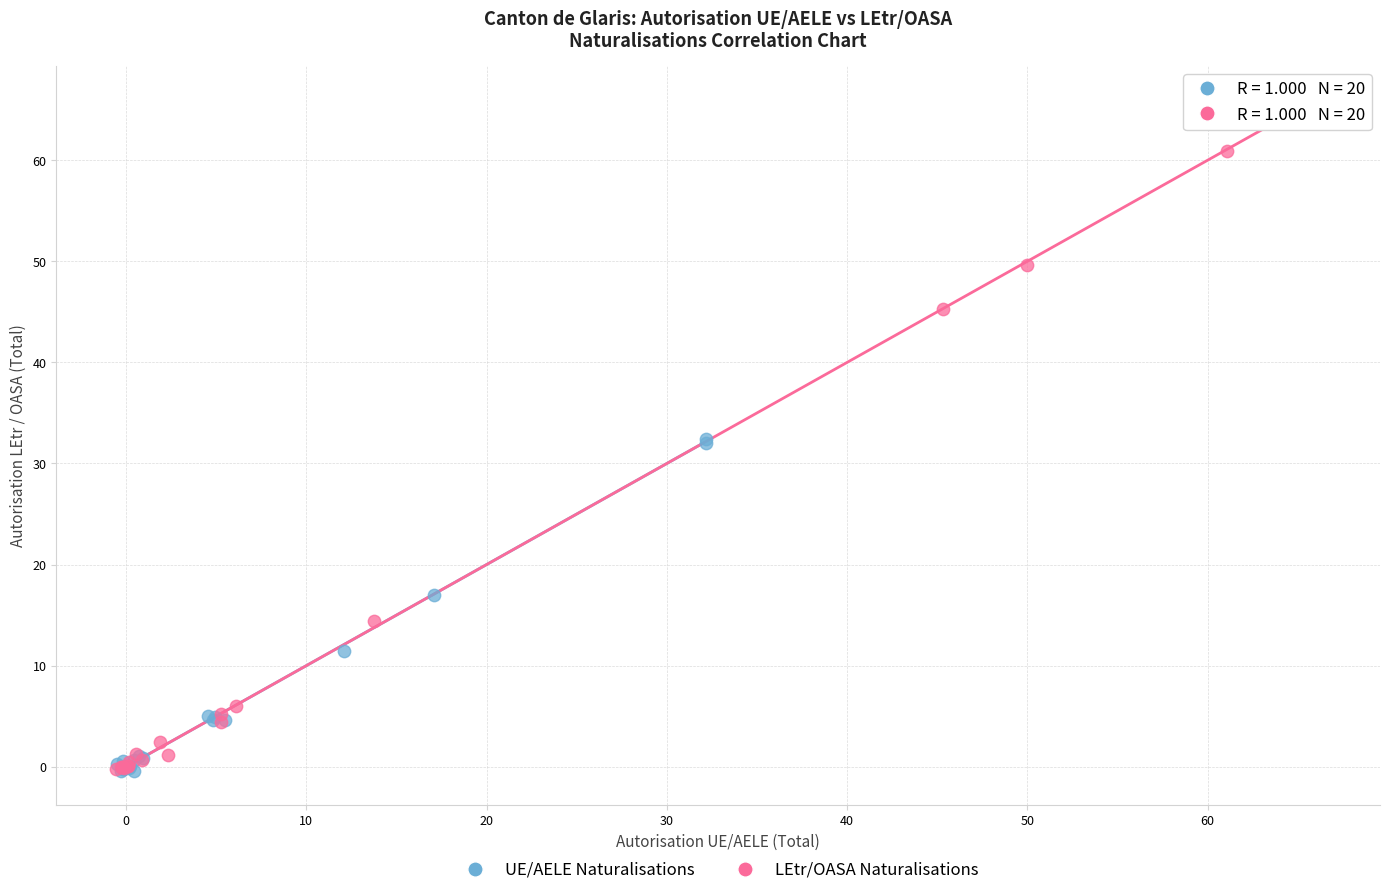

Which series has the largest Y range (max minus min)?

LEtr/OASA Naturalisations